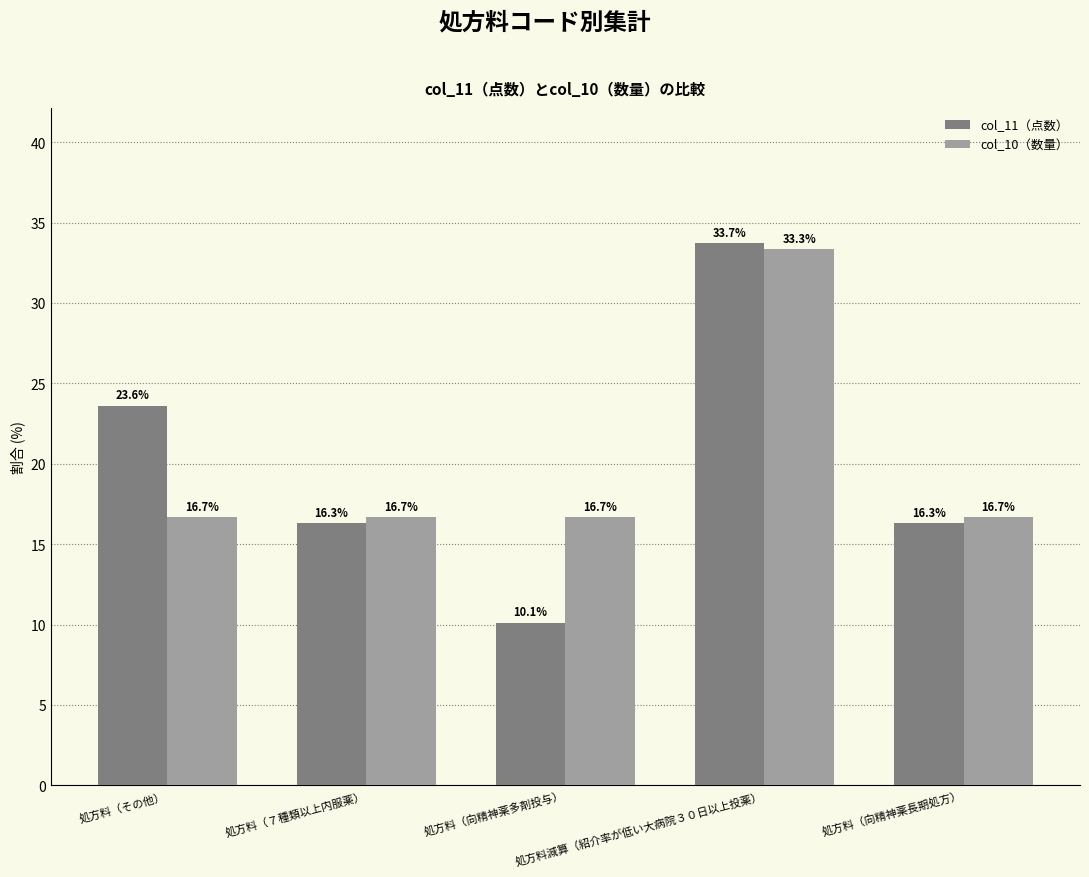

What is the label of the 1st bar from the left?

処方料（その他）